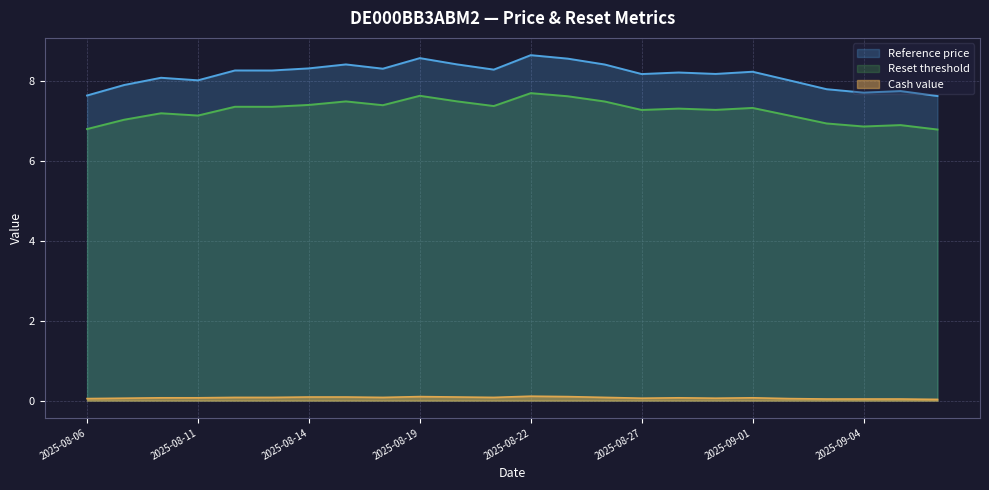

How many categories are shown in the chart?

24